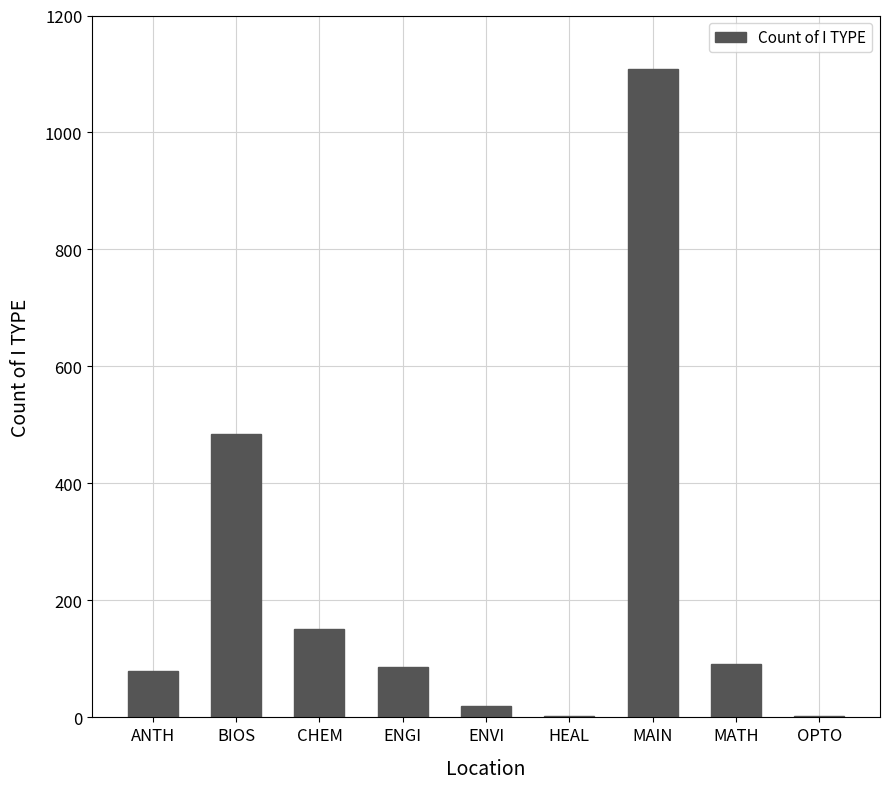

Which category has the highest value across all series?

MAIN